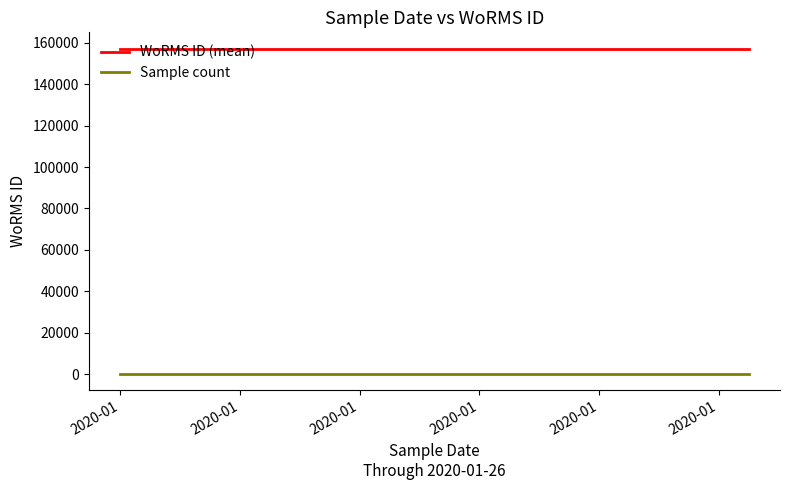

How many distinct data groups are displayed?

2